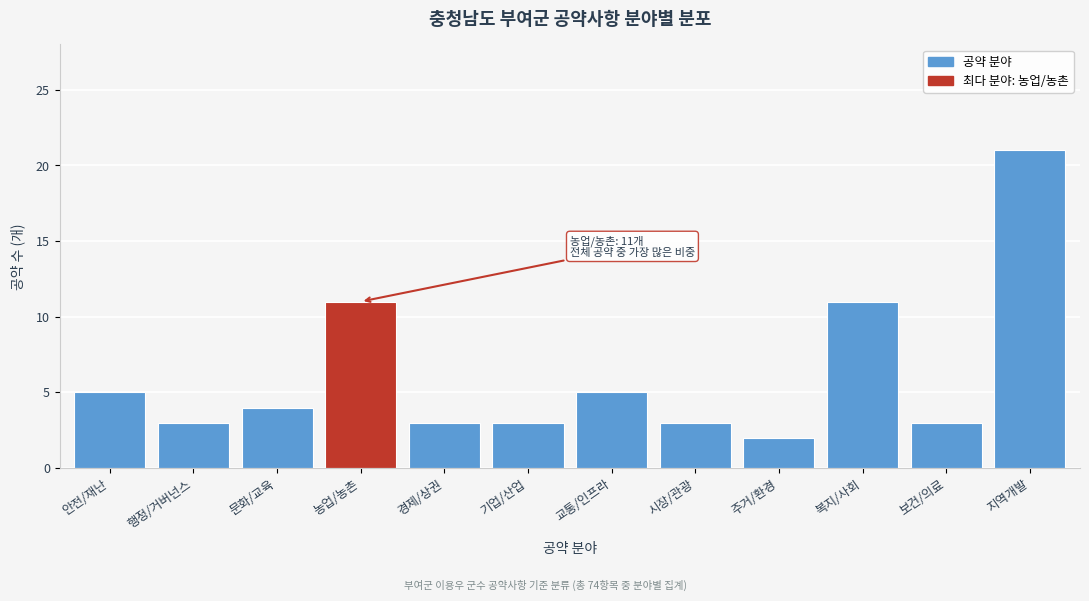

Reading left to right, extract all data points from this chart.

5	3	4	11	3	3	5	3	2	11	3	21